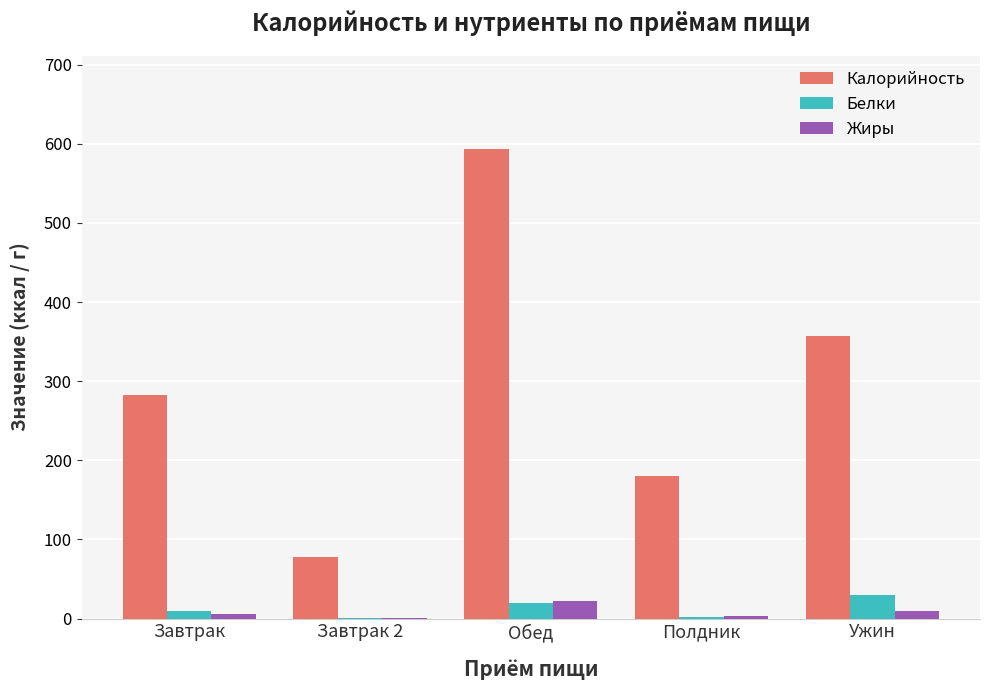

At which category is the sum across all series the highest?

Обед